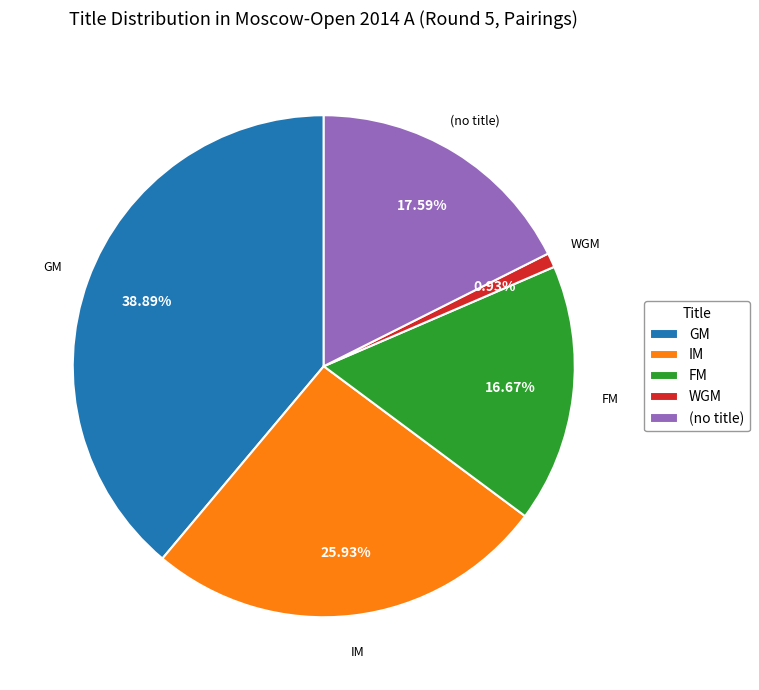

The FM slice represents 17% of the pie. True or false?

True